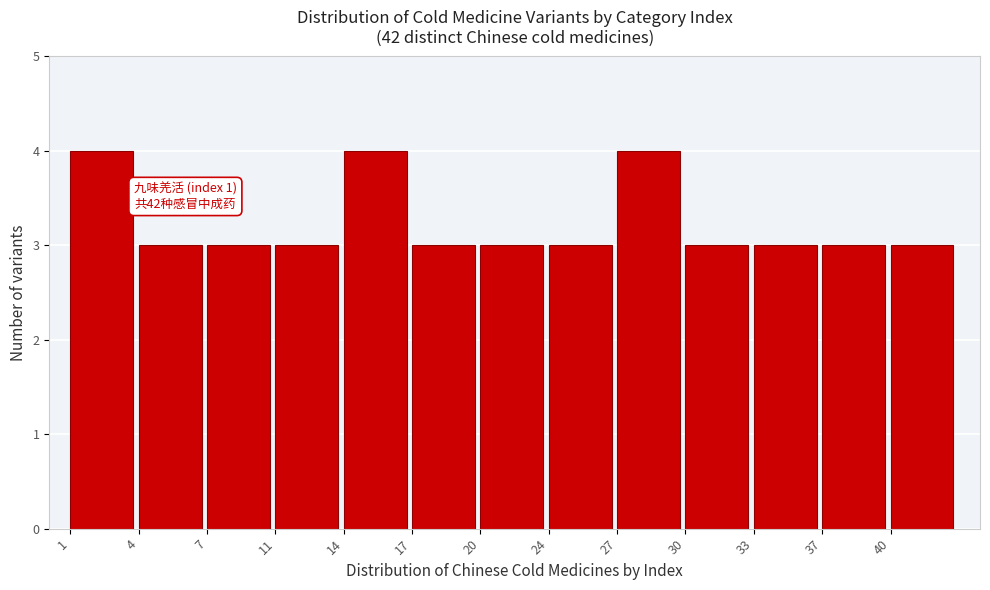

Reading left to right, extract all data points from this chart.

4	3	3	3	4	3	3	3	4	3	3	3	3